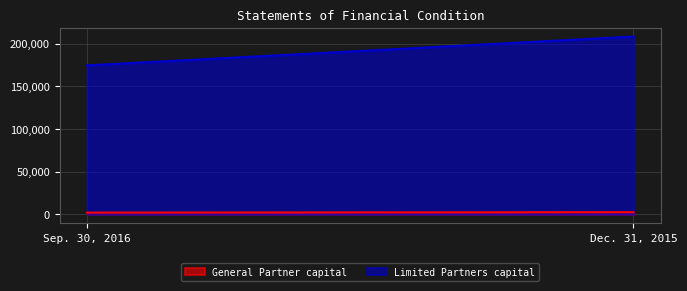

What is the approximate value of Limited Partners capital at Dec. 31, 2015?

208301.7